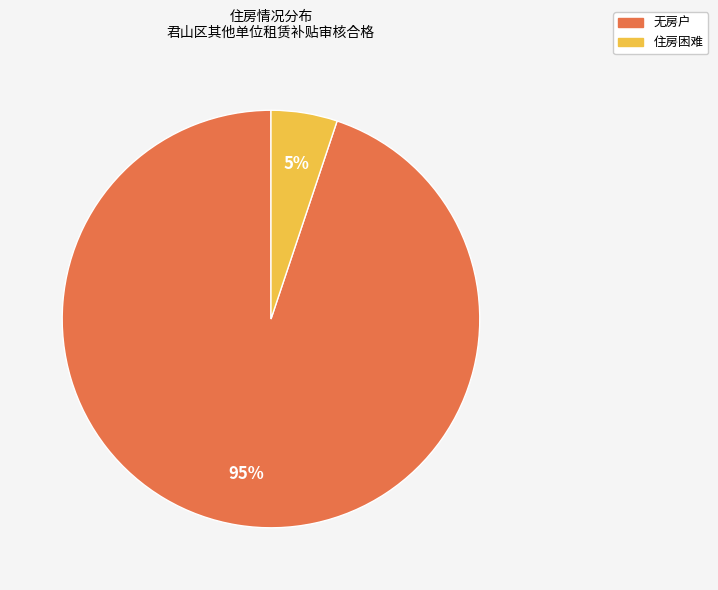

To the nearest percent, what is the average slice percentage?

50%